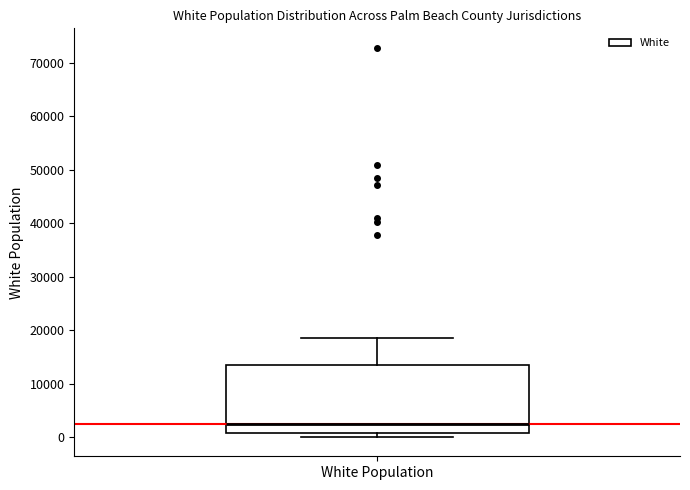

Read this box plot against the y-axis: the position of the median line, the range covered by the box, and the ends of both whiskers. The values are not printed on the chart, so give them approximately, as read against the axis.

median 2000, box 1000 to 13000, whiskers 0 to 19000